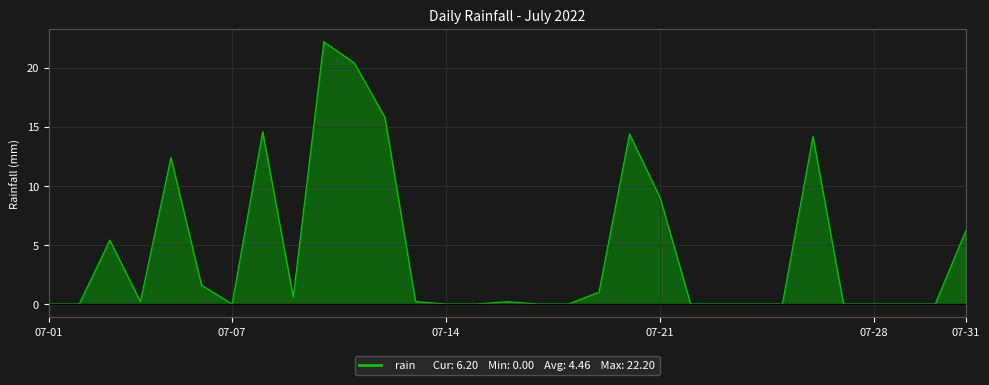

What is the greatest value displayed?

22.2